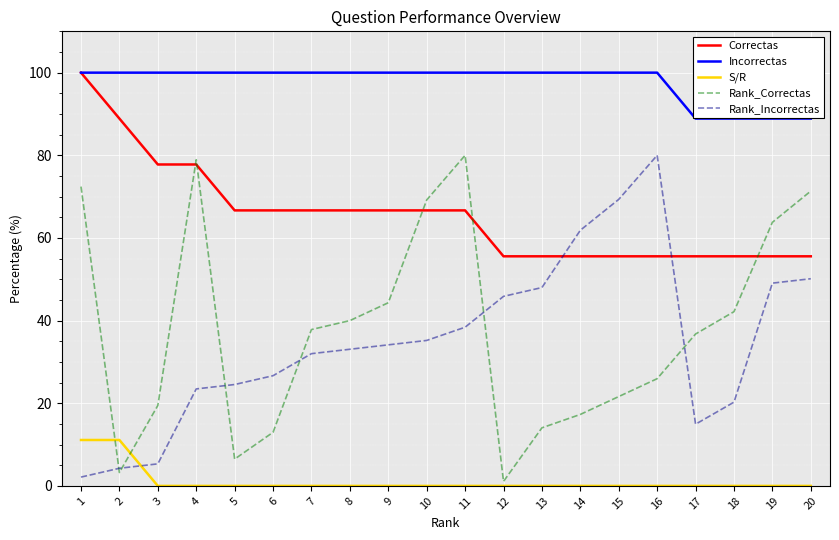

What is the difference between the maximum and minimum values in the Rank_Correctas series?

78.9